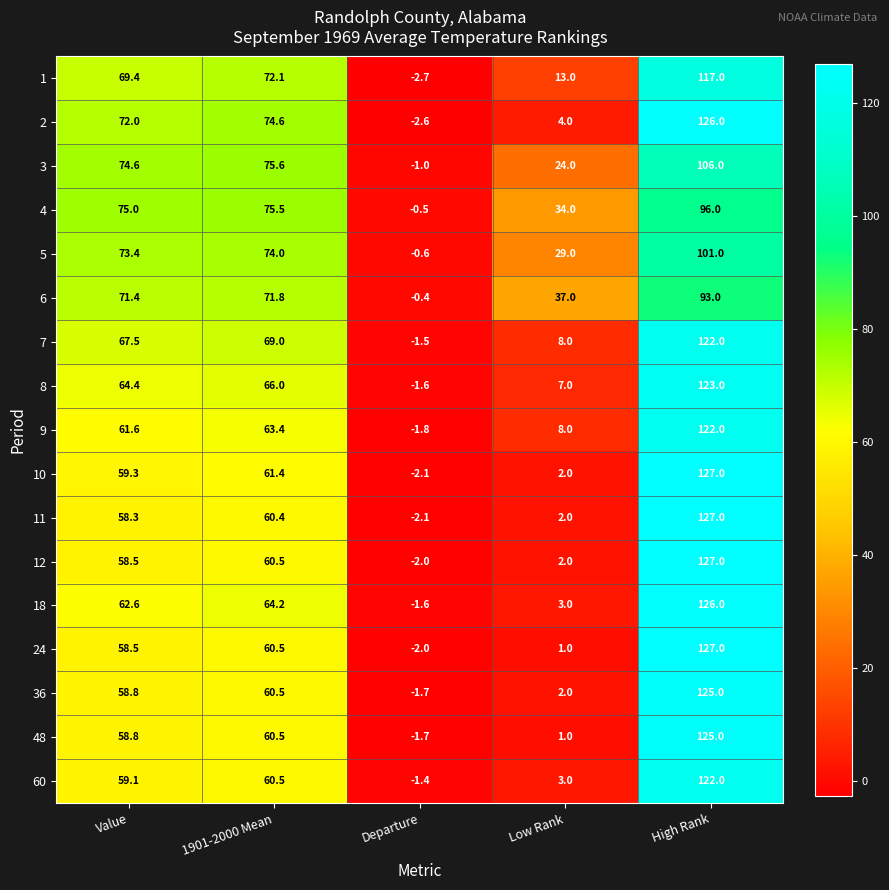

How many distinct data groups are displayed?

17